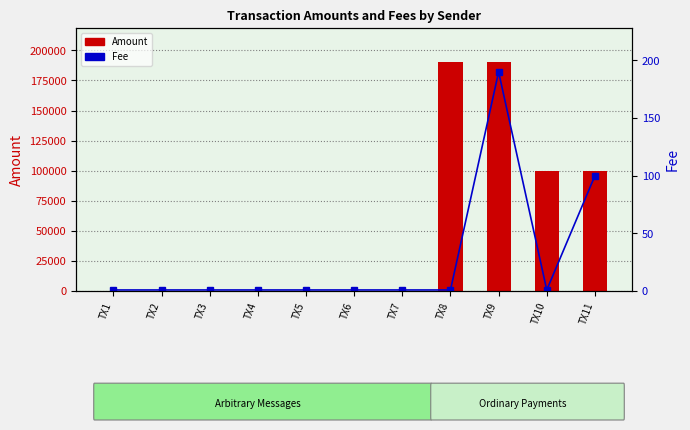

List the series in order of their overall mean, lowest first.

Fee, Amount